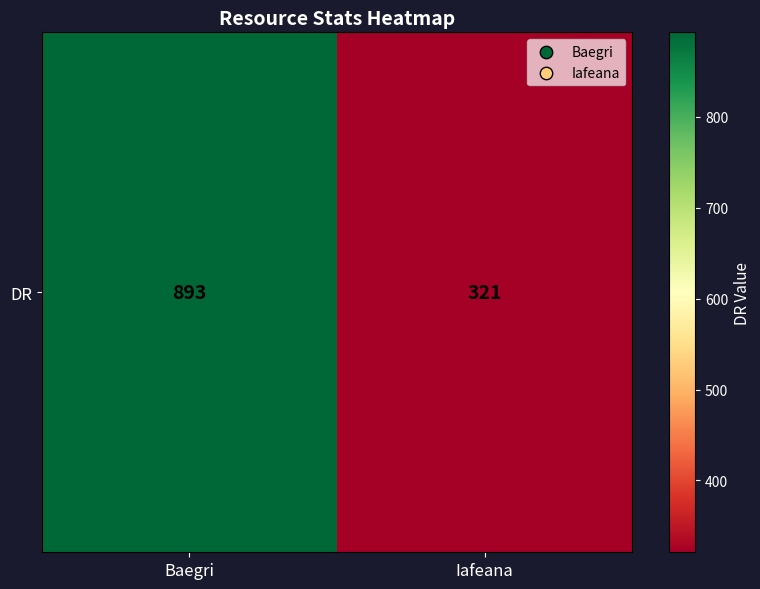

At which category does the chart reach its minimum across all series?

Iafeana